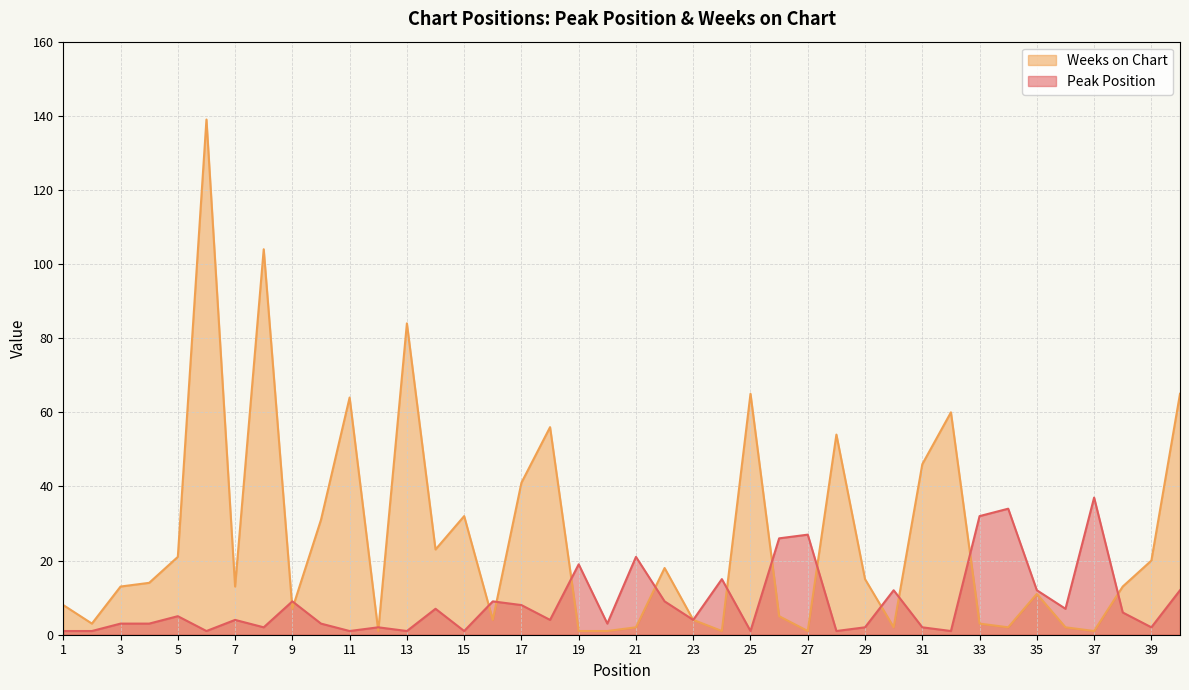

What is the sum of the Weeks on Chart values at 31 and 32?

106